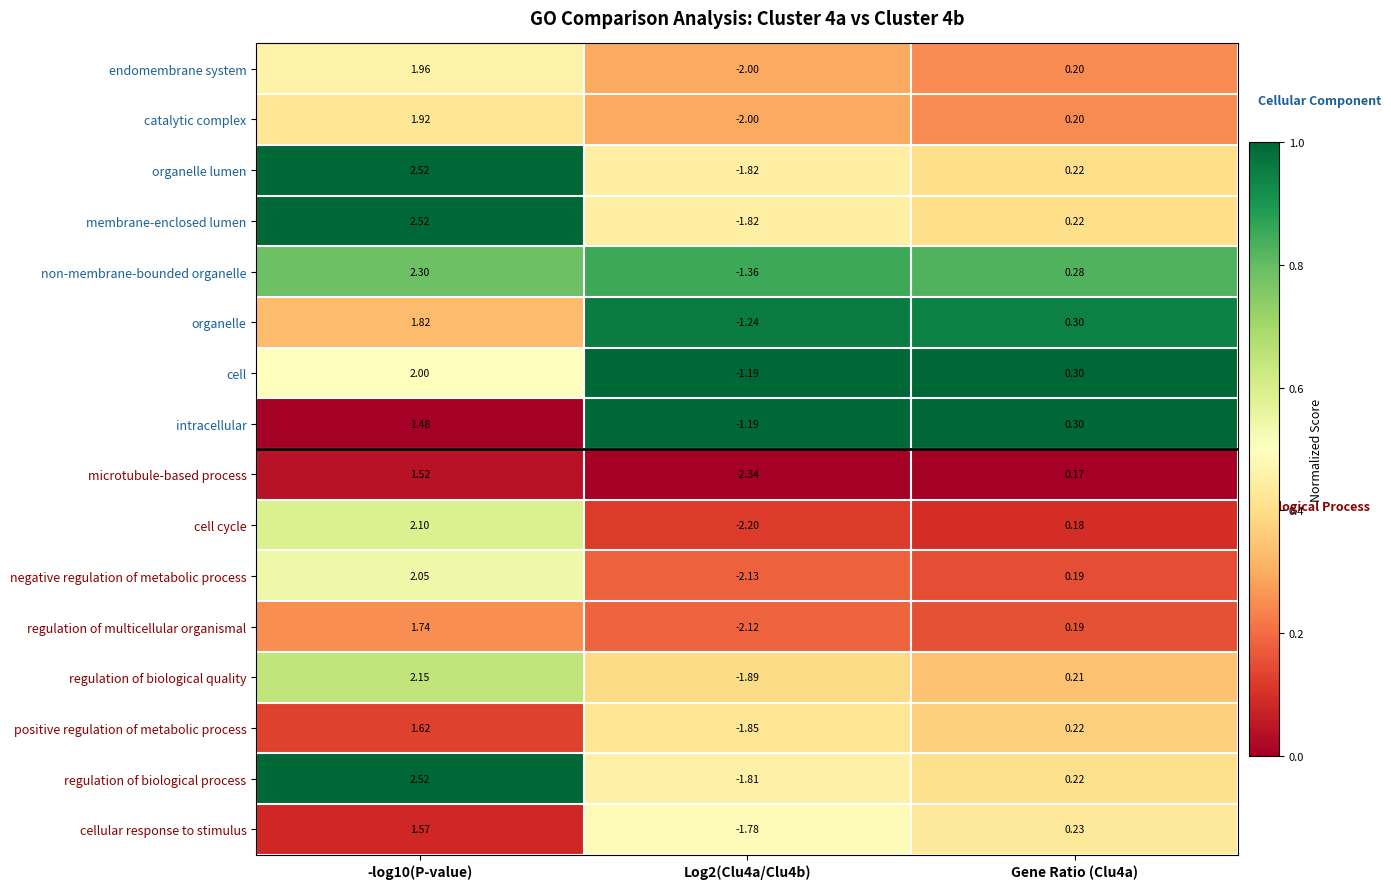

Which label corresponds to the smallest value in the chart?

Log2(Clu4a/Clu4b)